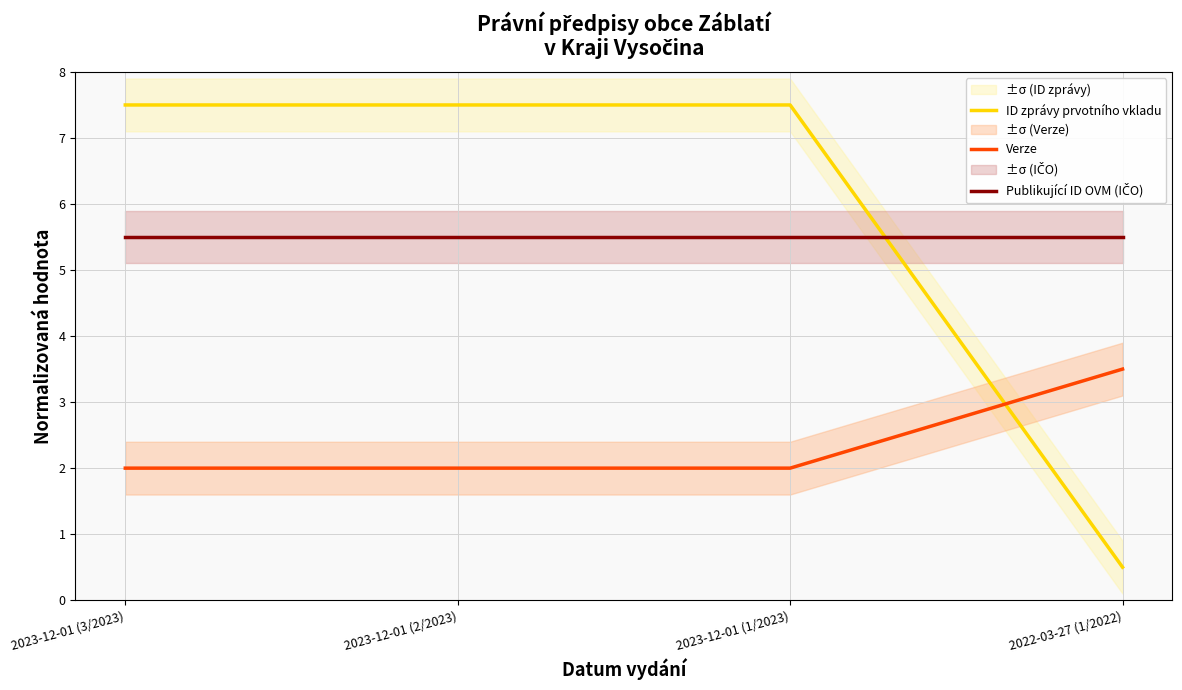

Reading right to left, transcribe all the data shown in this chart.

ID zprávy prvotního vkladu: 0.5	7.5	7.5	7.5
Verze: 3.5	2.0	2.0	2.0
Publikující ID OVM (IČO): 5.5	5.5	5.5	5.5